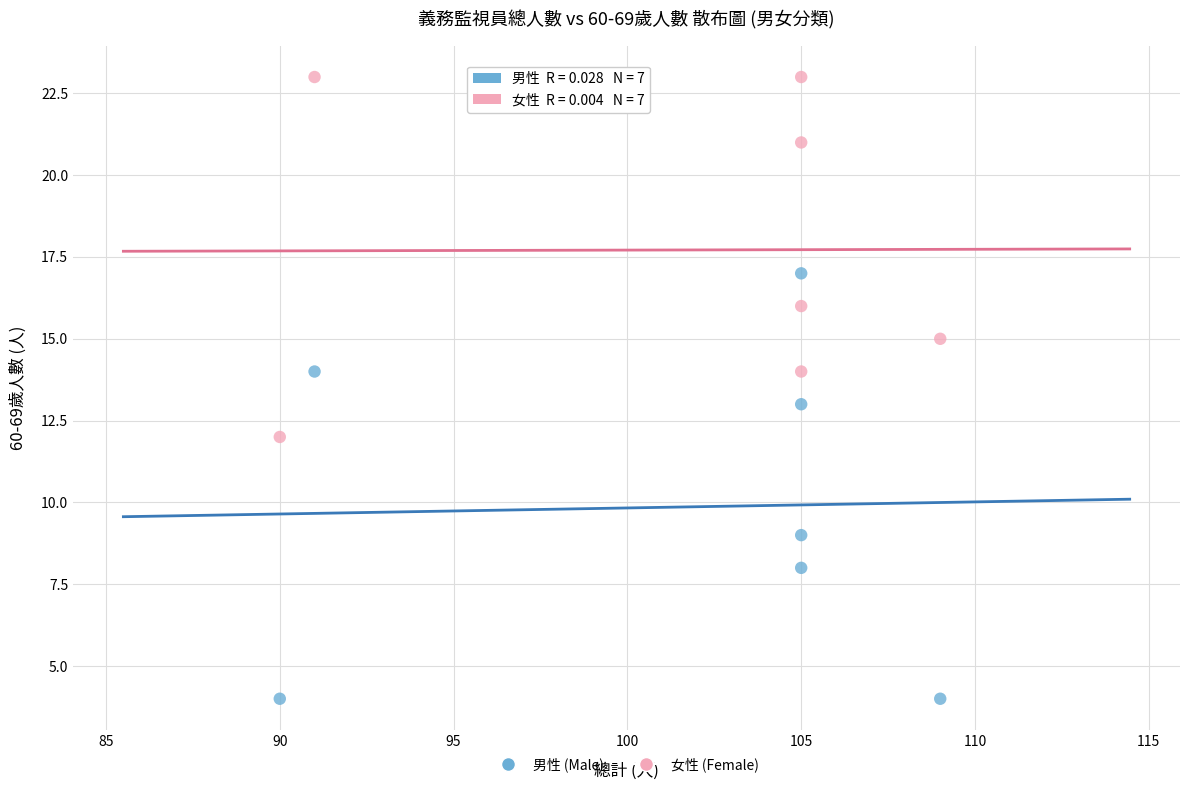

Which series contains the lowest Y value?

男性 (Male)